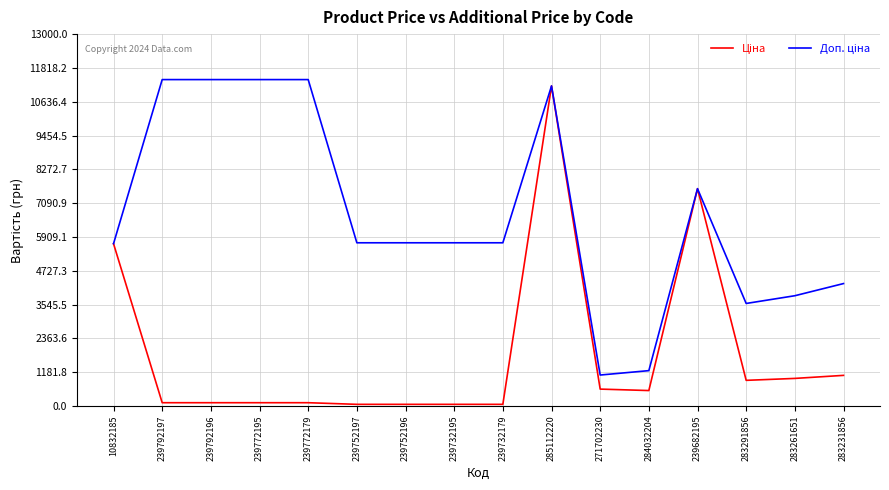

At which category is the sum across all series the highest?

285112220